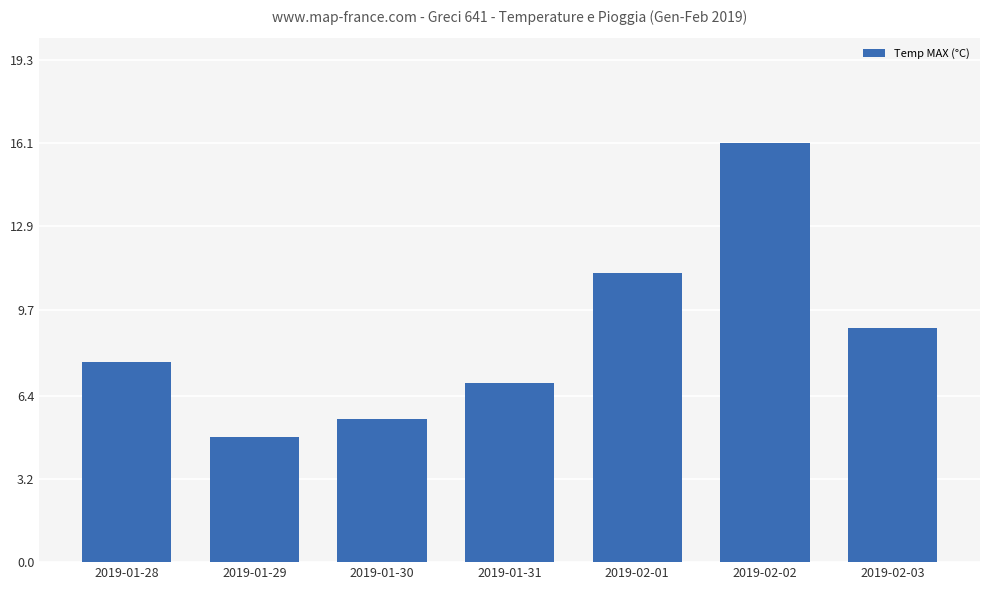

List the labels in order of value, smallest first.

2019-01-29, 2019-01-30, 2019-01-31, 2019-01-28, 2019-02-03, 2019-02-01, 2019-02-02